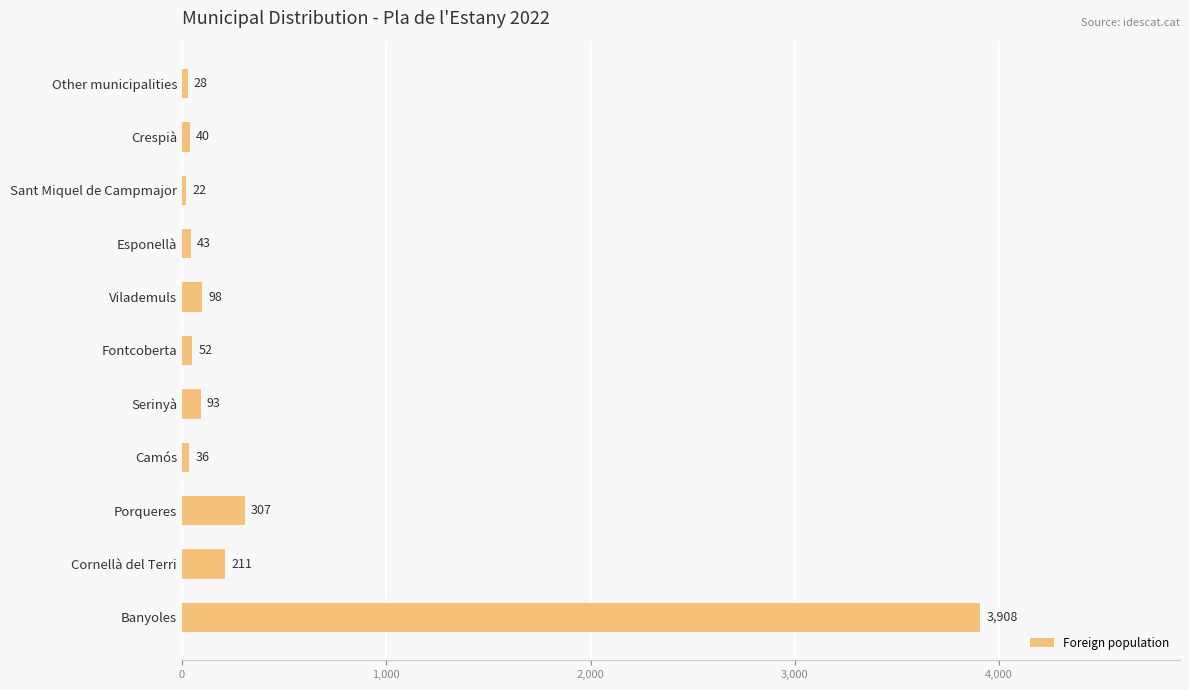

What is the sum of all values?

4838